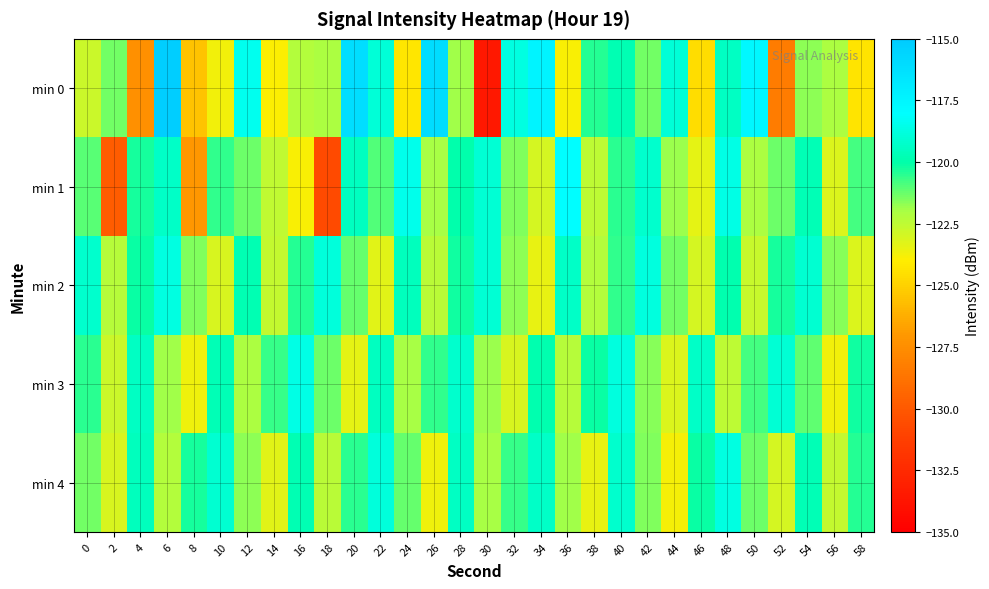

Reading left to right, list all the values displayed in this chart.

min 0: 0=-122.7	2=-121.4	4=-127.4	6=-115.2	8=-125.5	10=-123.7	12=-118.4	14=-123.9	16=-122.3	18=-122.1	20=-116.1	22=-118.9	24=-124.3	26=-116.0	28=-121.9	30=-133.6	32=-118.7	34=-117.4	36=-123.9	38=-120.4	40=-119.8	42=-121.4	44=-118.9	46=-124.6	48=-119.4	50=-117.6	52=-128.3	54=-121.7	56=-122.1	58=-124.3
min 1: 0=-121.0	2=-129.8	4=-120.2	6=-119.4	8=-127.1	10=-120.6	12=-121.3	14=-122.5	16=-123.8	18=-130.7	20=-119.5	22=-121.0	24=-118.5	26=-122.0	28=-120.0	30=-119.0	32=-121.5	34=-123.0	36=-118.0	38=-122.5	40=-120.5	42=-119.2	44=-121.8	46=-123.4	48=-118.6	50=-122.1	52=-121.3	54=-119.7	56=-123.2	58=-120.8
min 2: 0=-119.2	2=-122.3	4=-120.1	6=-118.7	8=-121.5	10=-123.1	12=-119.8	14=-122.6	16=-120.4	18=-118.9	20=-121.2	22=-123.3	24=-119.6	26=-122.4	28=-120.2	30=-119.0	32=-121.7	34=-123.5	36=-119.3	38=-122.2	40=-120.6	42=-118.8	44=-121.4	46=-123.0	48=-119.9	50=-122.7	52=-120.3	54=-119.1	56=-121.6	58=-123.2
min 3: 0=-120.5	2=-122.8	4=-119.4	6=-121.9	8=-123.6	10=-119.7	12=-122.1	14=-120.7	16=-118.6	18=-121.3	20=-123.4	22=-119.5	24=-122.0	26=-120.6	28=-119.2	30=-121.8	32=-123.1	34=-119.9	36=-122.3	38=-120.1	40=-118.8	42=-121.6	44=-123.2	46=-119.3	48=-122.5	50=-120.8	52=-119.0	54=-121.1	56=-123.7	58=-120.2
min 4: 0=-121.4	2=-123.1	4=-119.6	6=-122.2	8=-120.3	10=-119.1	12=-121.7	14=-123.3	16=-119.8	18=-122.4	20=-120.5	22=-118.9	24=-121.2	26=-123.6	28=-119.4	30=-122.0	32=-120.7	34=-119.3	36=-121.9	38=-123.5	40=-119.2	42=-121.5	44=-123.8	46=-120.1	48=-118.7	50=-121.3	52=-123.0	54=-119.7	56=-122.6	58=-120.4